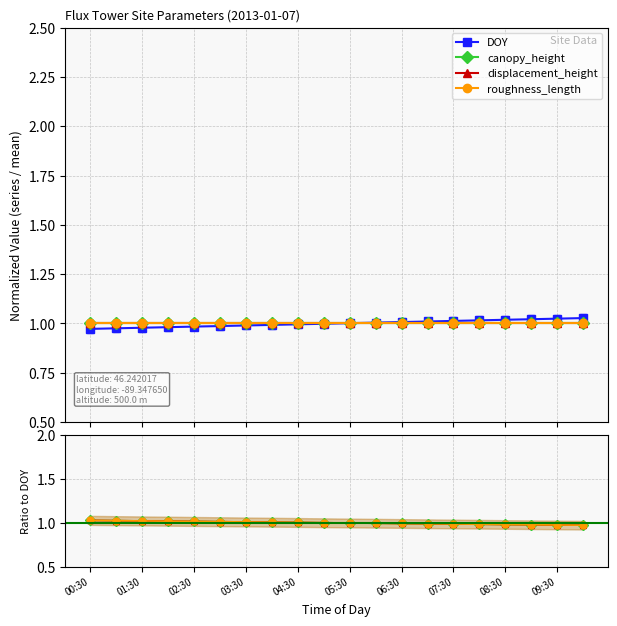

Is it true that DOY equals 0.6 at 05:30?

False